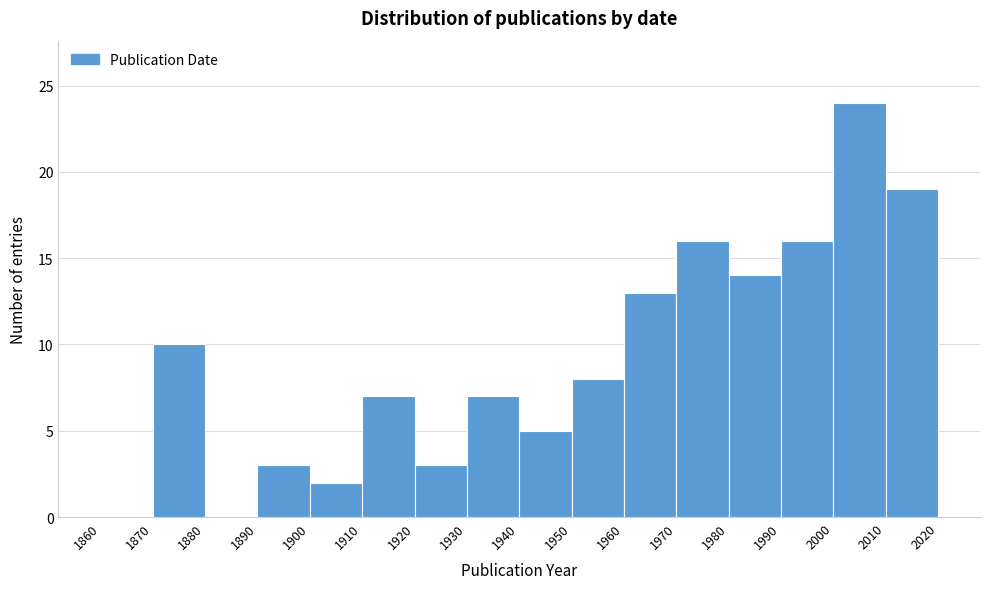

What is the height of the bar covering 1980 to 1990 on the x-axis? The values are not printed on the chart, so give them approximately, as read against the axis.

14